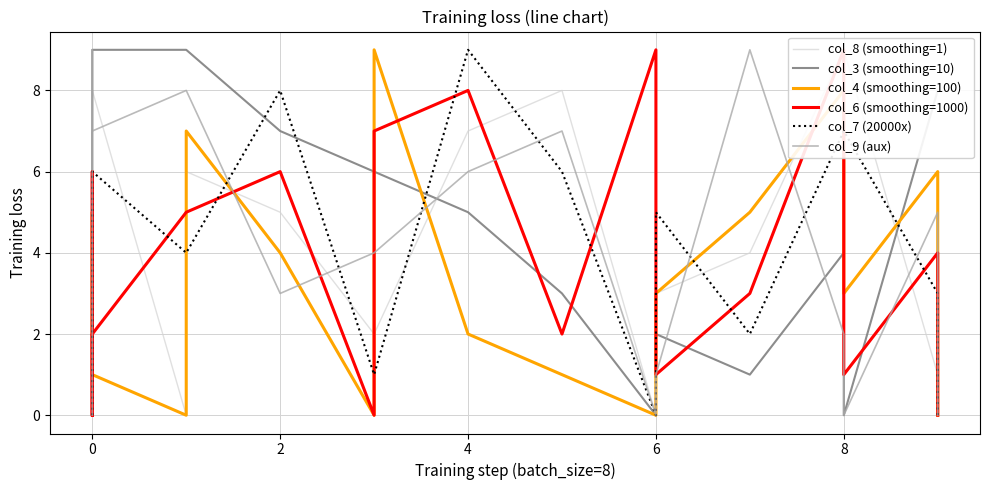

True or false: col_8 (smoothing=1) has a value of 0 at 6.

True